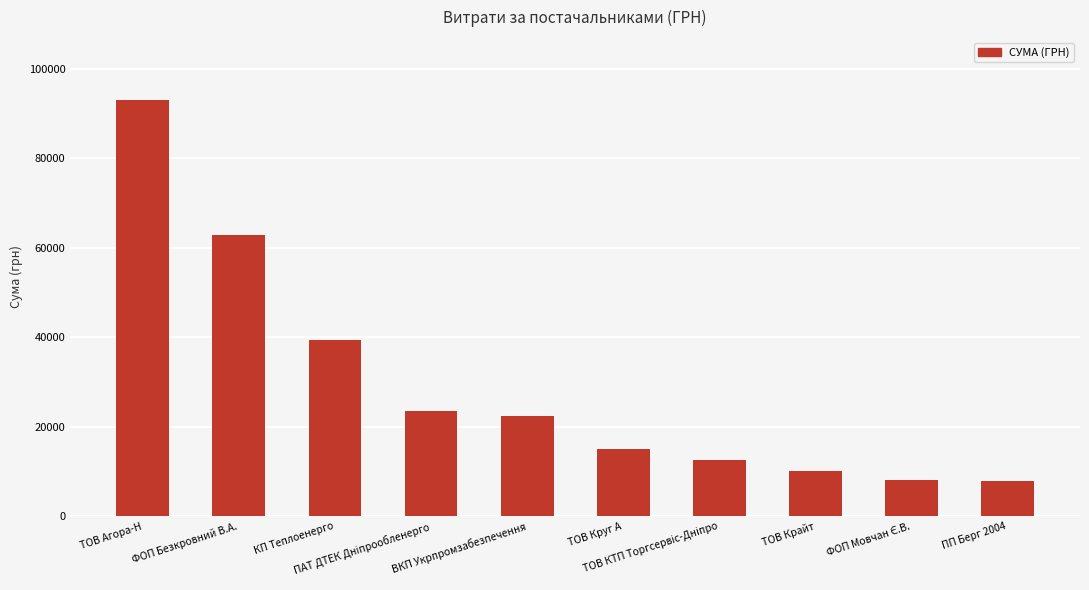

What is the sum of all values?

295101.4